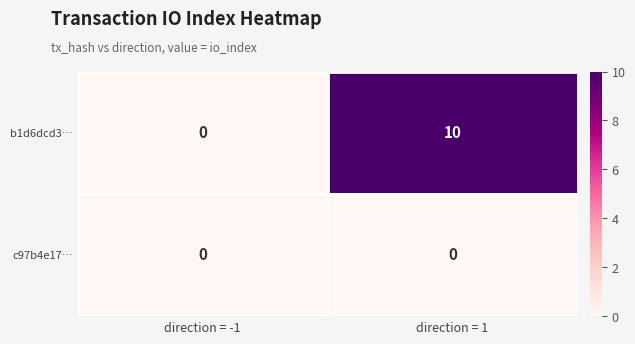

Rank the series by their maximum value, from highest to lowest.

b1d6dcd3…, c97b4e17…